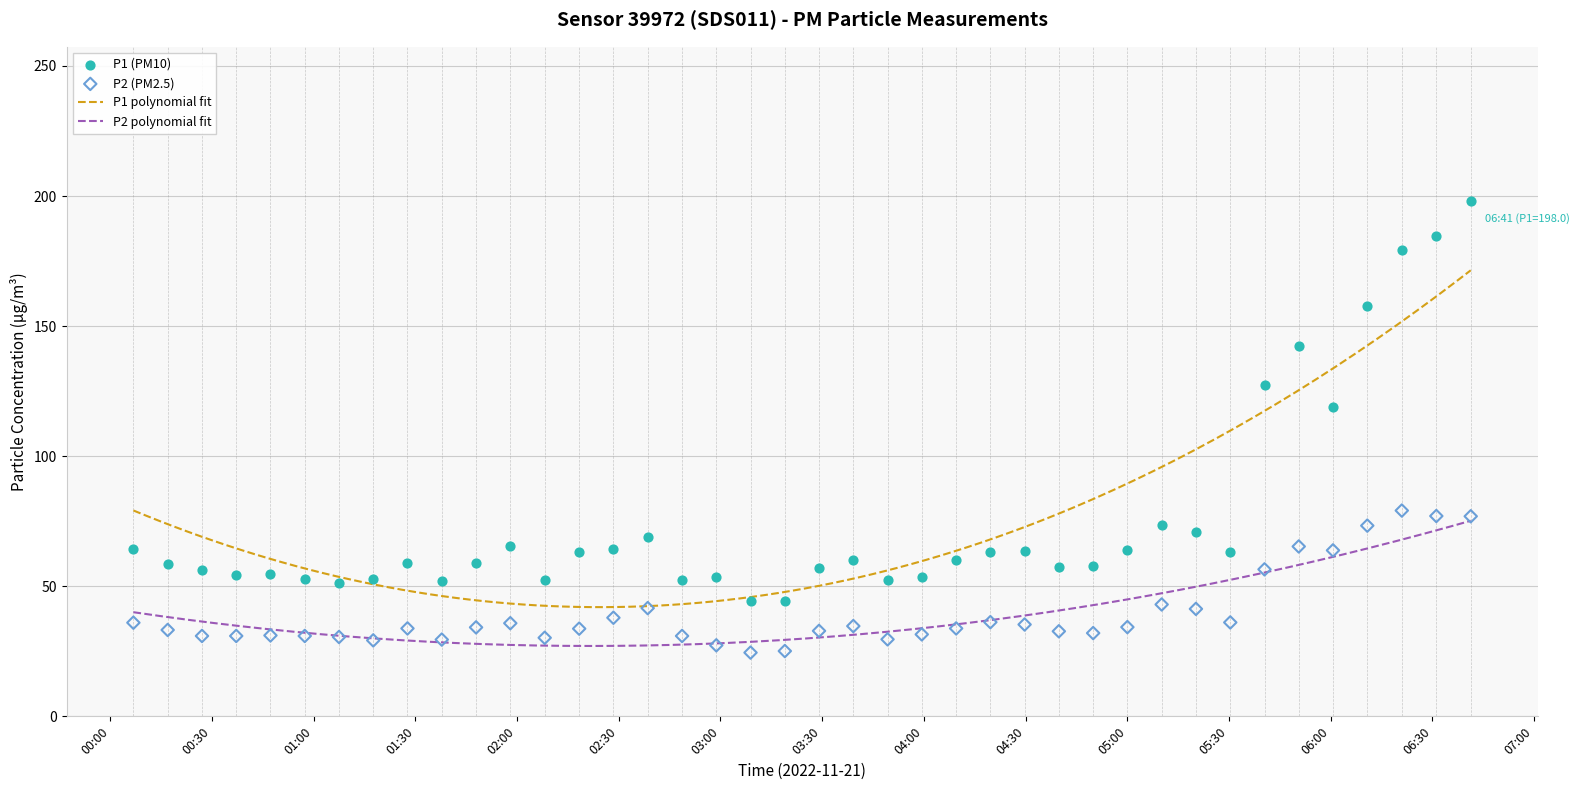

At how many categories does at least one series exceed 86?

7